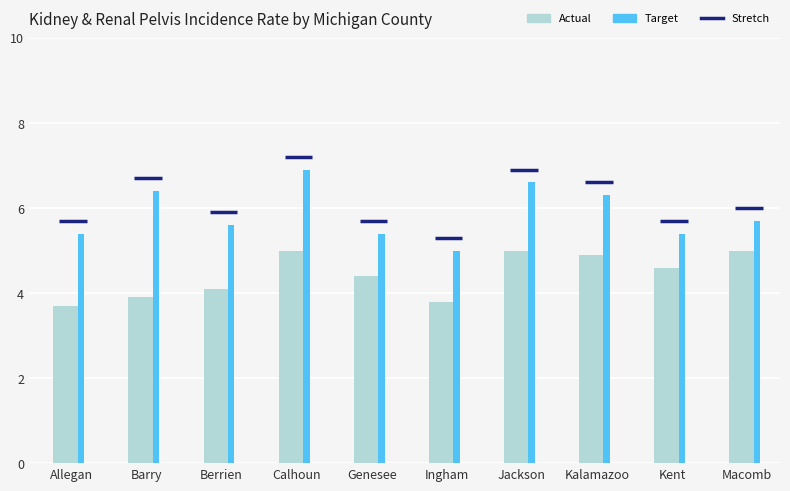

What is the difference between the maximum and minimum values in the Target series?

1.9